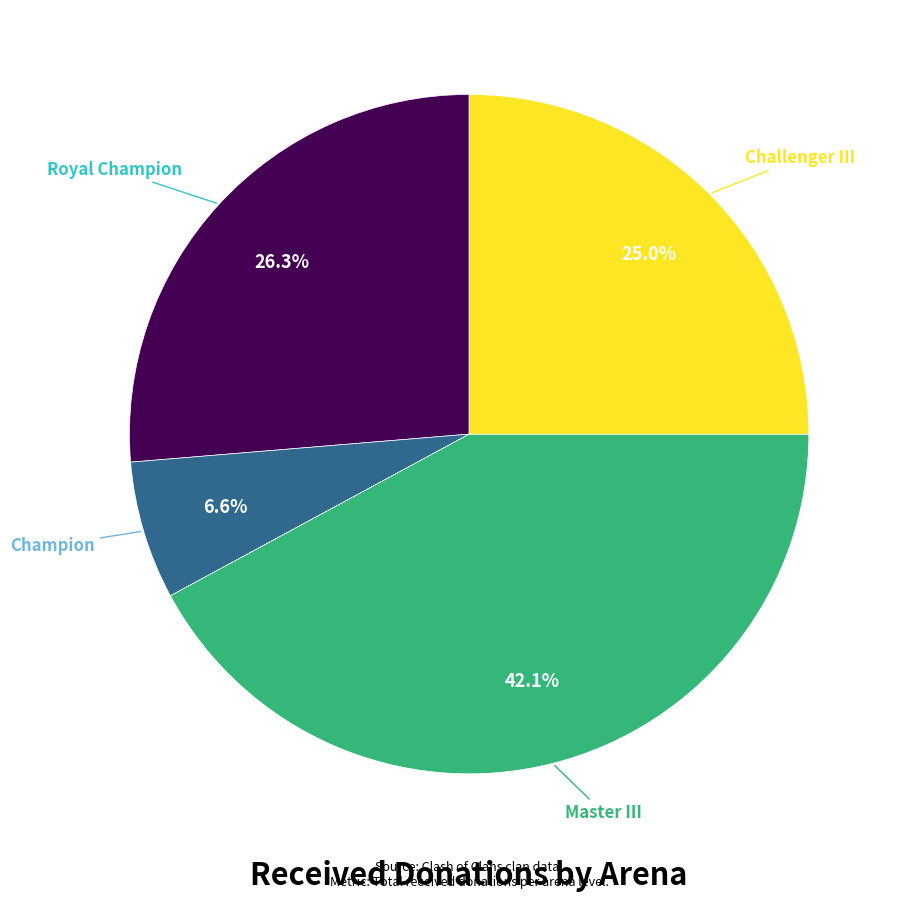

Does any single category account for the majority?

No